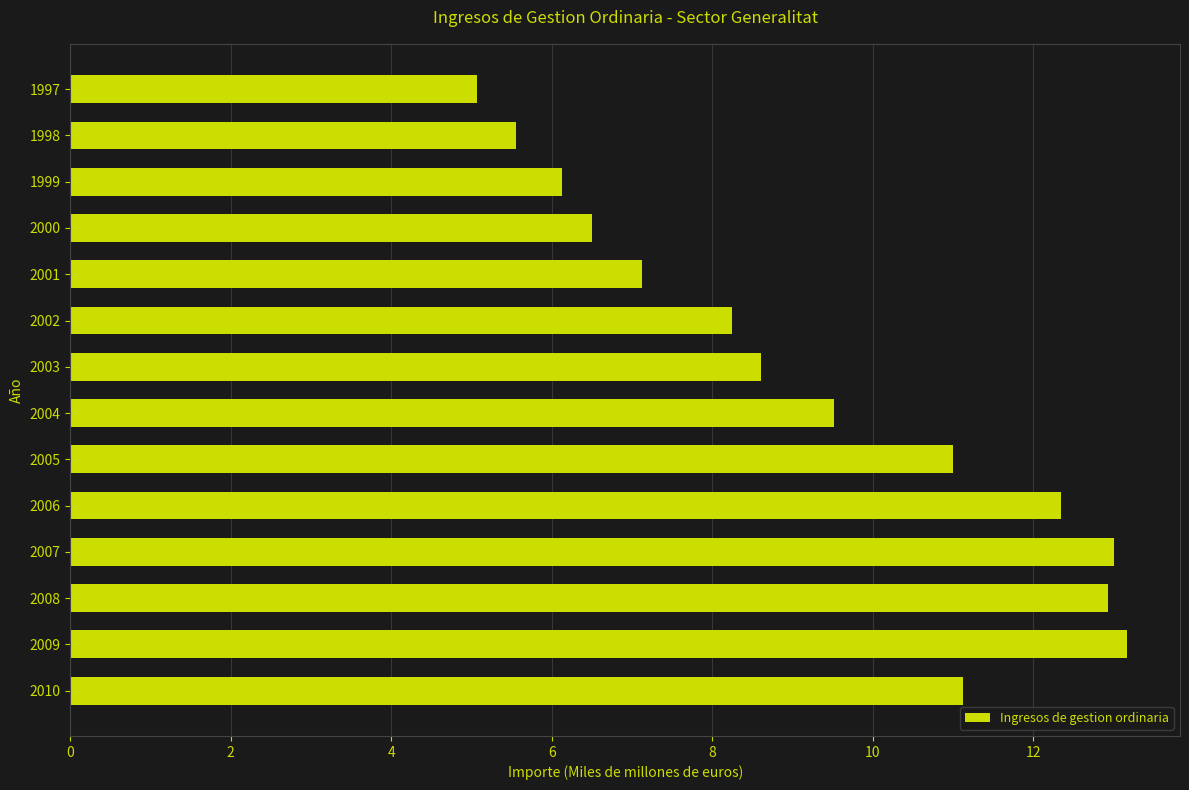

What is the minimum value shown in the chart?

5.1